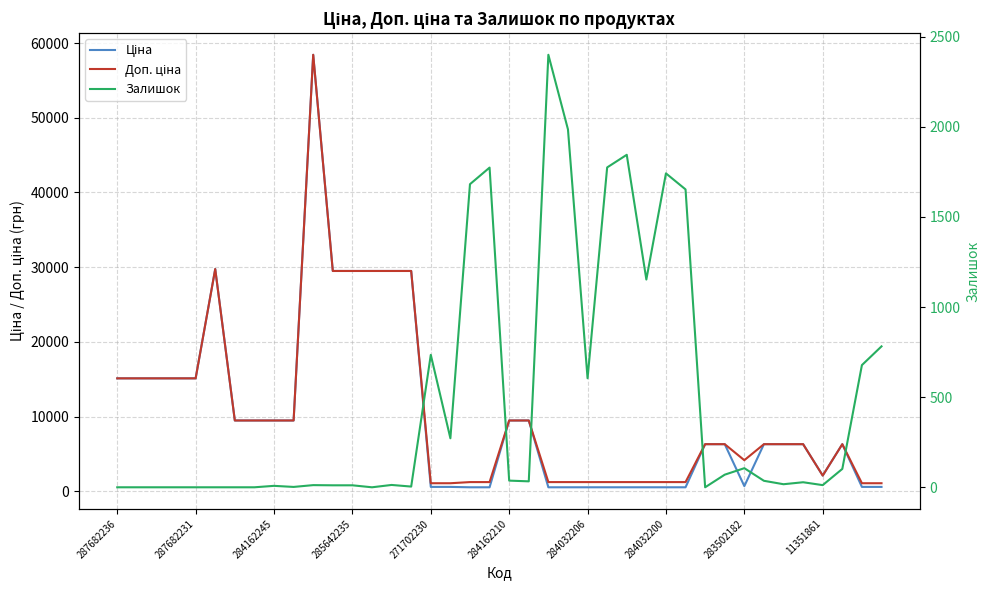

Is it true that Доп. ціна equals 29491.5 at 285642235?

True